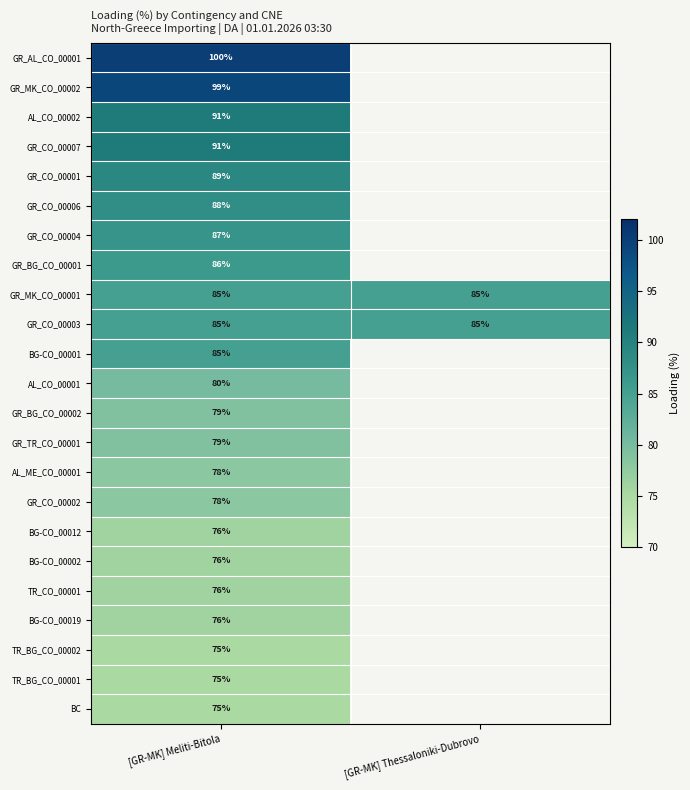

True or false: GR_CO_00003 has a value of 85 at [GR-MK] Thessaloniki-Dubrovo.

True